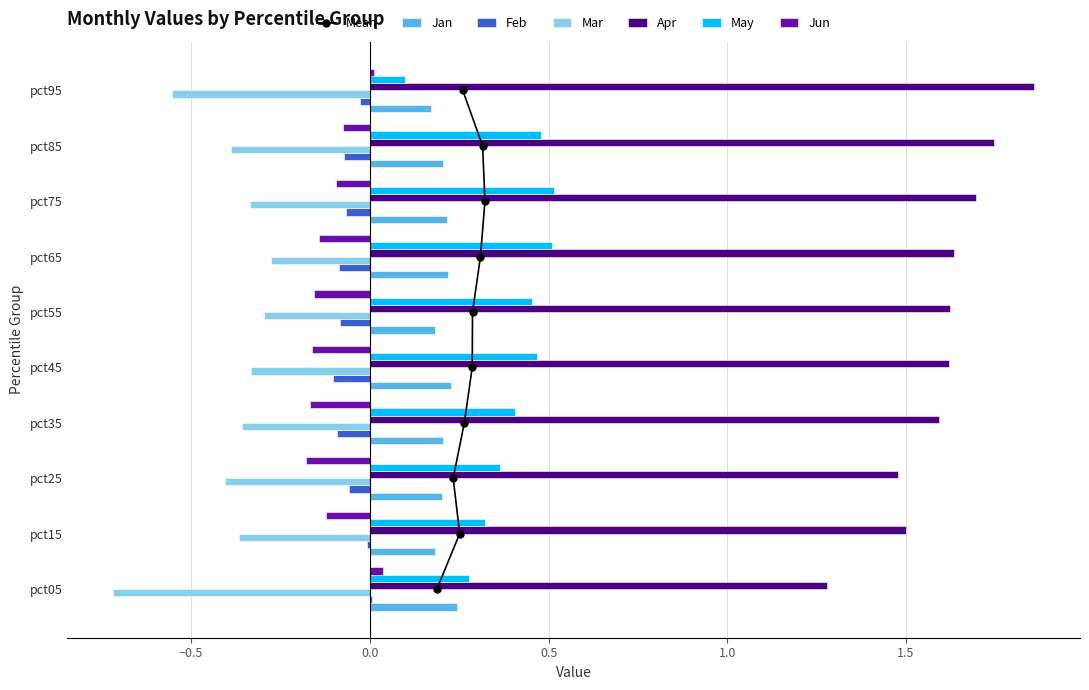

Between pct25 and pct35, which is larger?

pct35